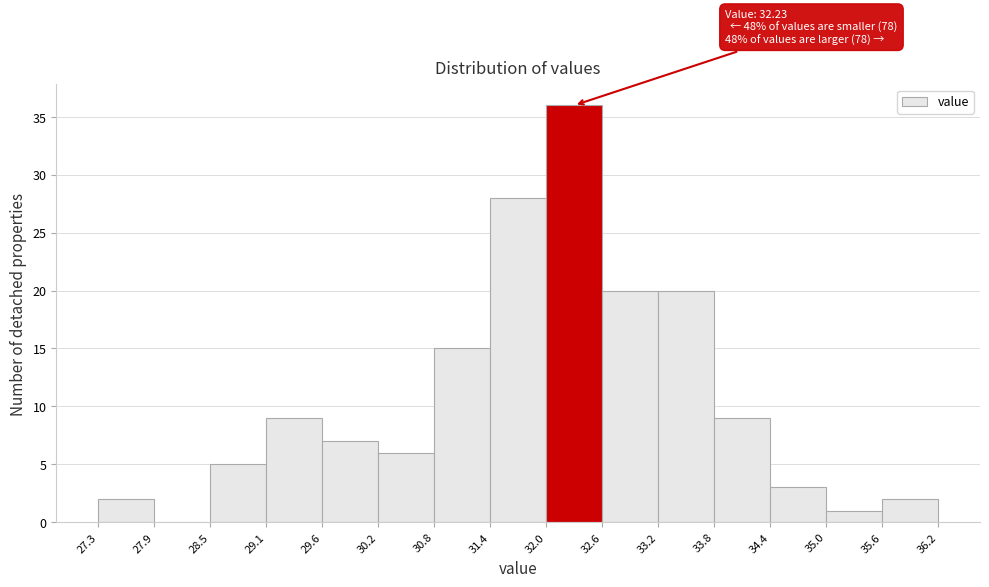

Over which range of the x-axis is the bar tallest?

32.0 to 32.6